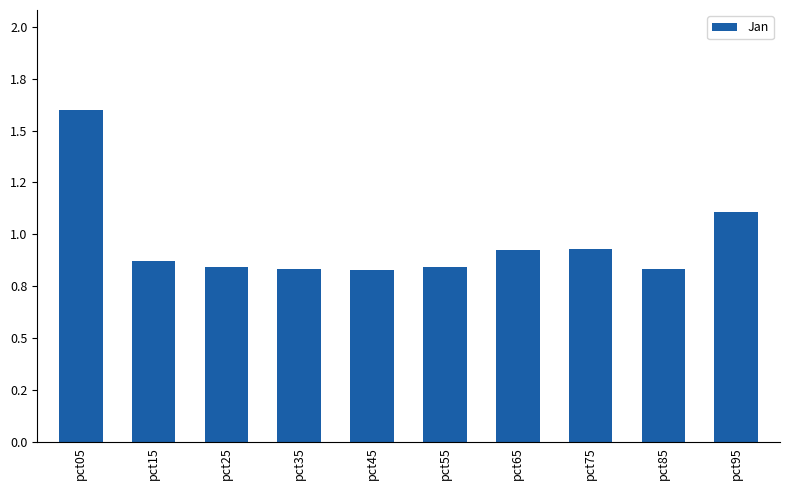

Reading left to right, extract all data points from this chart.

pct05=1.6	pct15=0.9	pct25=0.8	pct35=0.8	pct45=0.8	pct55=0.8	pct65=0.9	pct75=0.9	pct85=0.8	pct95=1.1